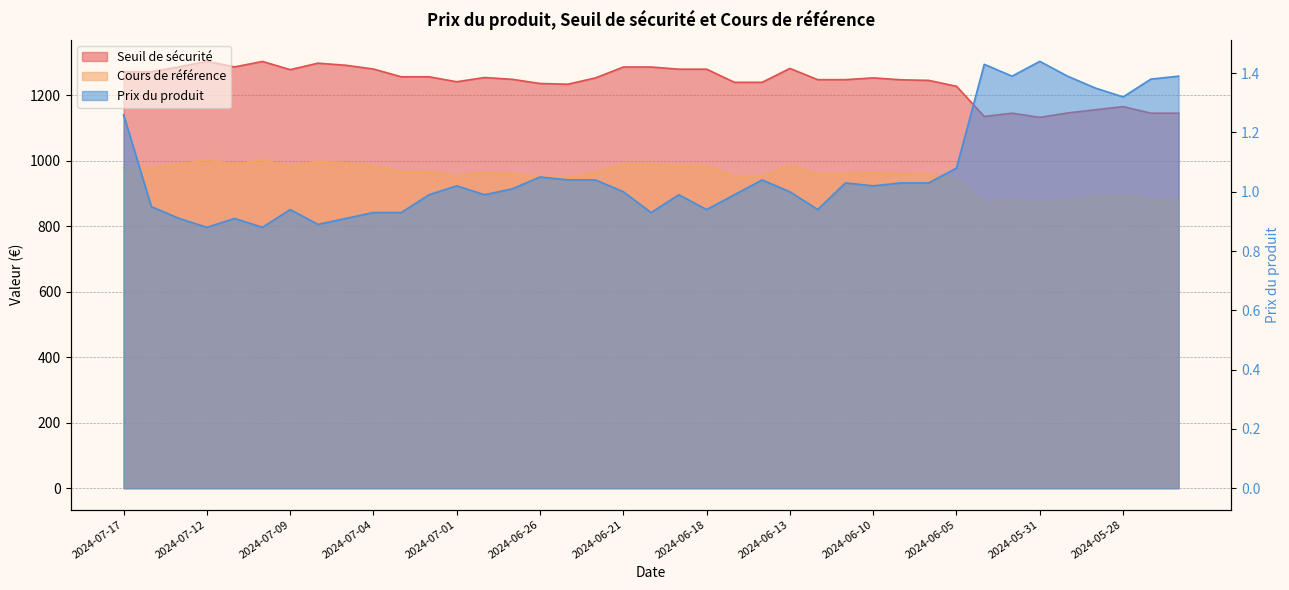

True or false: Prix du produit has a value of 1.4 at 2024-05-29.

True